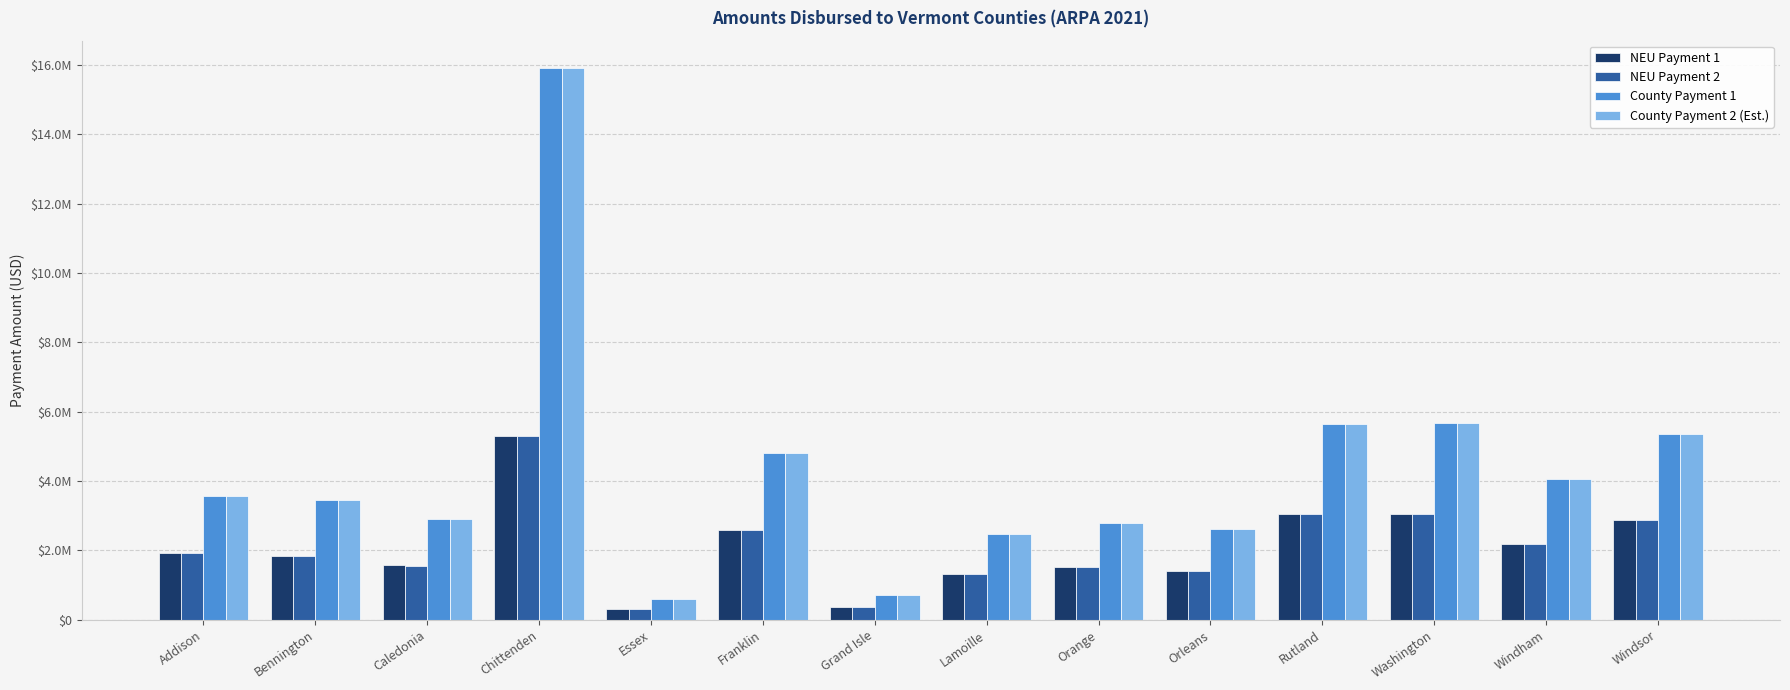

What are all the series names shown in the legend?

NEU Payment 1, NEU Payment 2, County Payment 1, County Payment 2 (Est.)